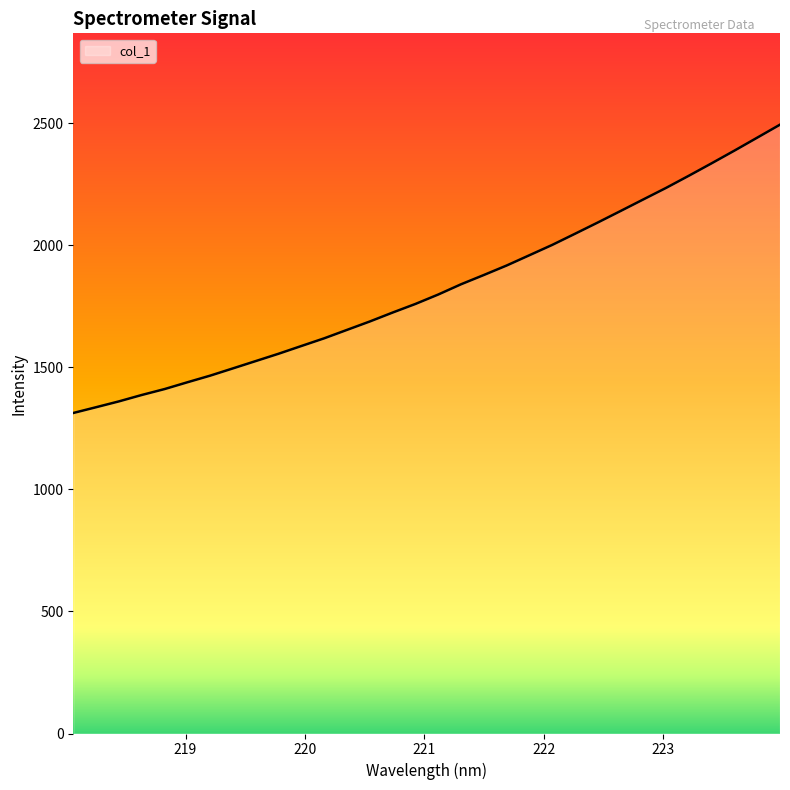

What is the difference between the maximum and minimum values?

1181.3